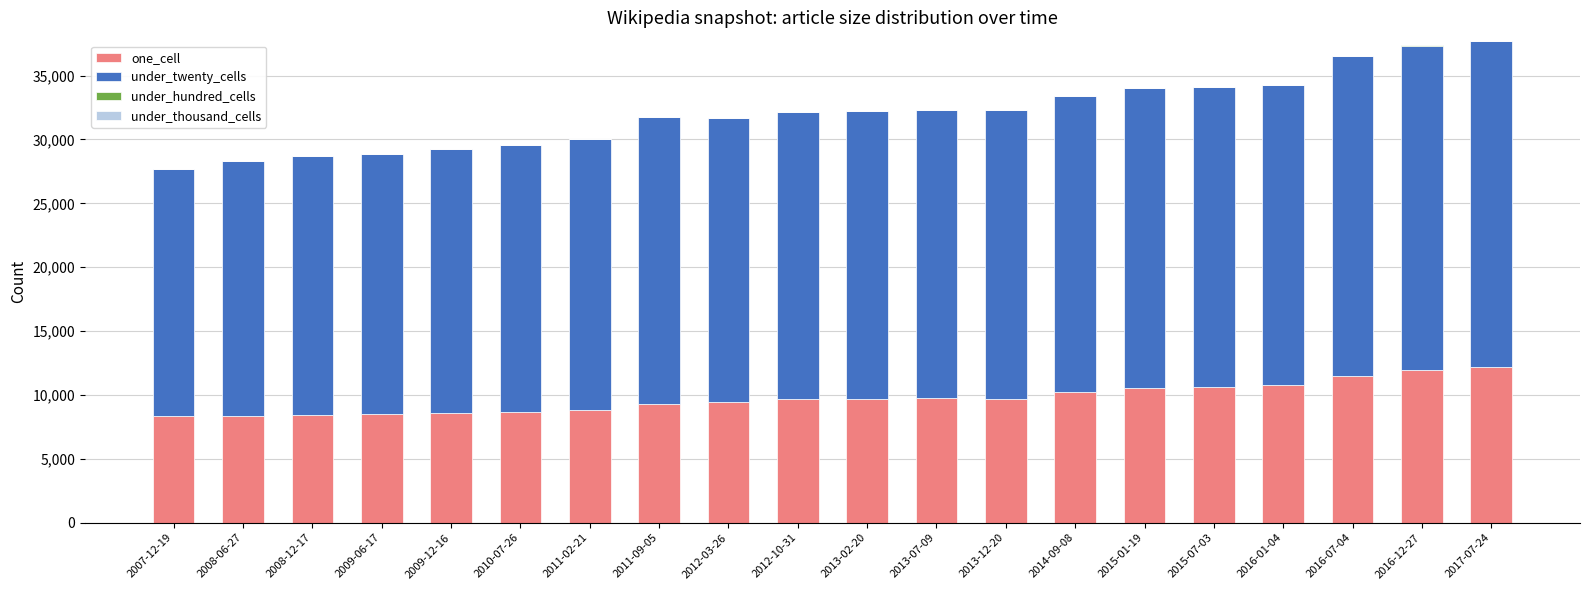

What is the total value across all series at 2008-12-17?

28683